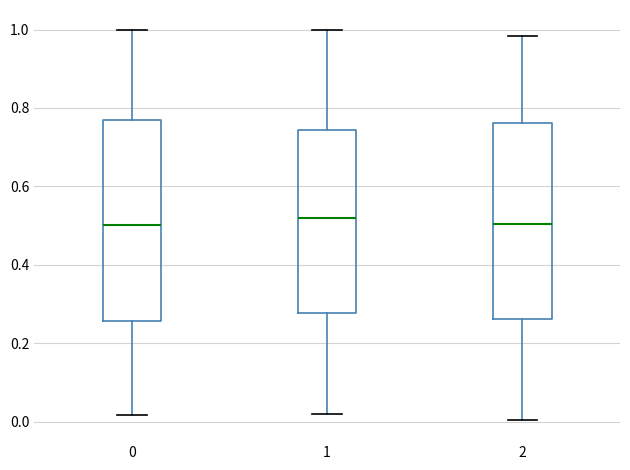

Reading left to right, read every box against the y-axis: the position of its median line, the range the box covers, and the ends of its whiskers. The values are not printed on the chart, so give them approximately, as read against the axis.

0: median 0.50, box 0.26 to 0.76, whiskers 0.02 to 1.00
1: median 0.52, box 0.28 to 0.74, whiskers 0.02 to 1.00
2: median 0.50, box 0.26 to 0.76, whiskers 0.00 to 0.98